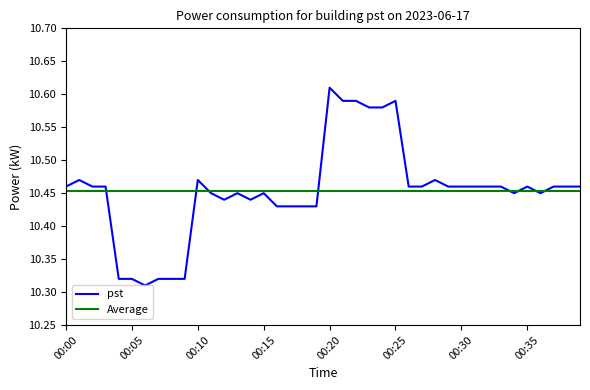

Which series has the widest spread of values?

pst